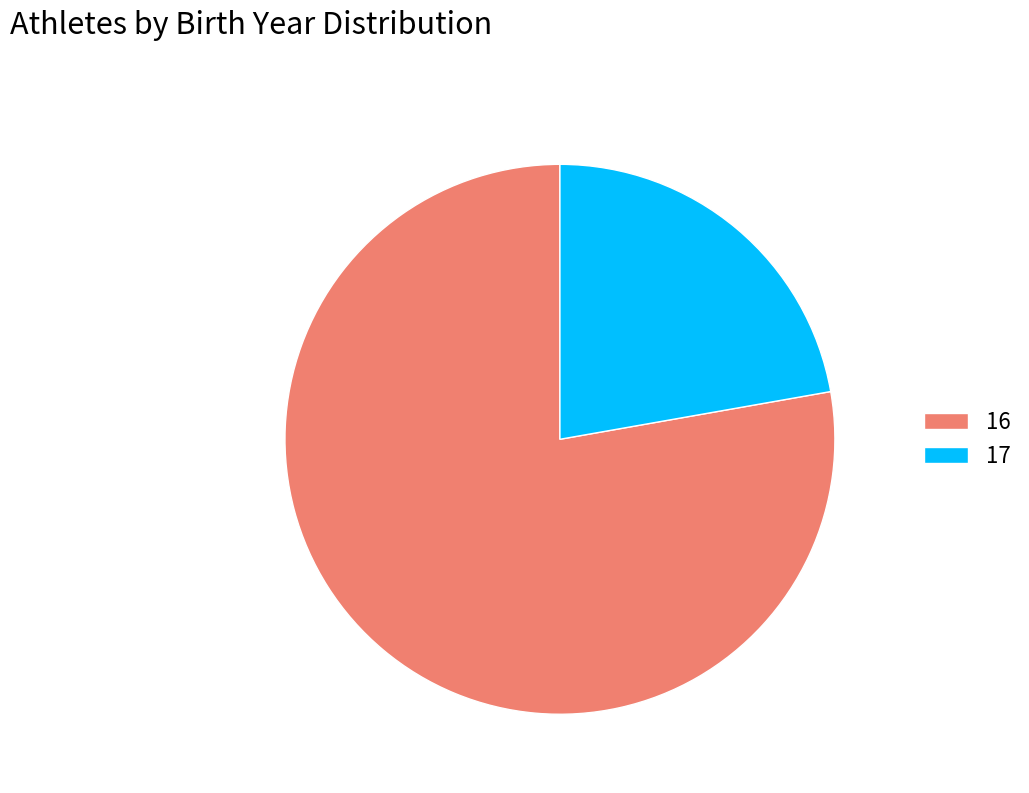

Do 16 and 17 together represent more than half of the pie?

Yes